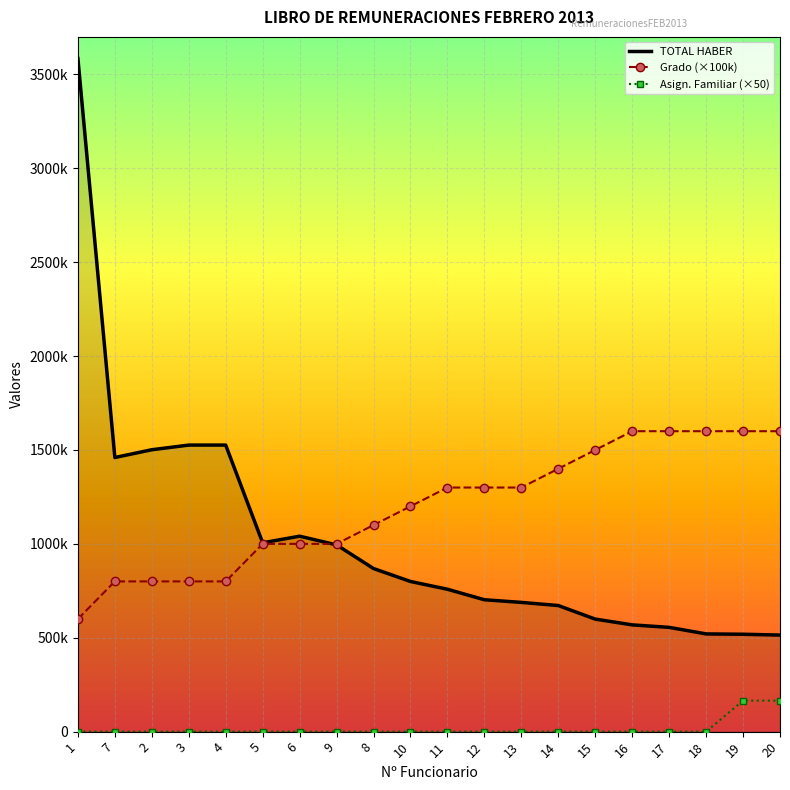

Between 4 and 15, which series saw the biggest shift?

TOTAL HABER